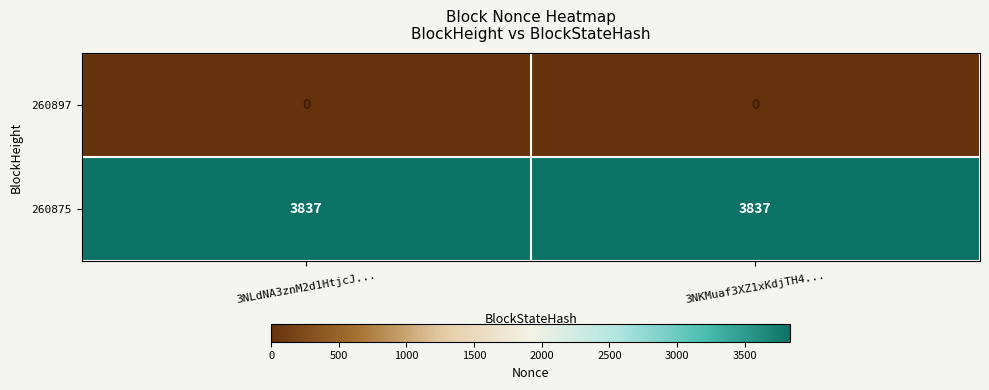

True or false: 260875 has a value of 1750 at 3NLdNA3znM2d1HtjcJ....

False